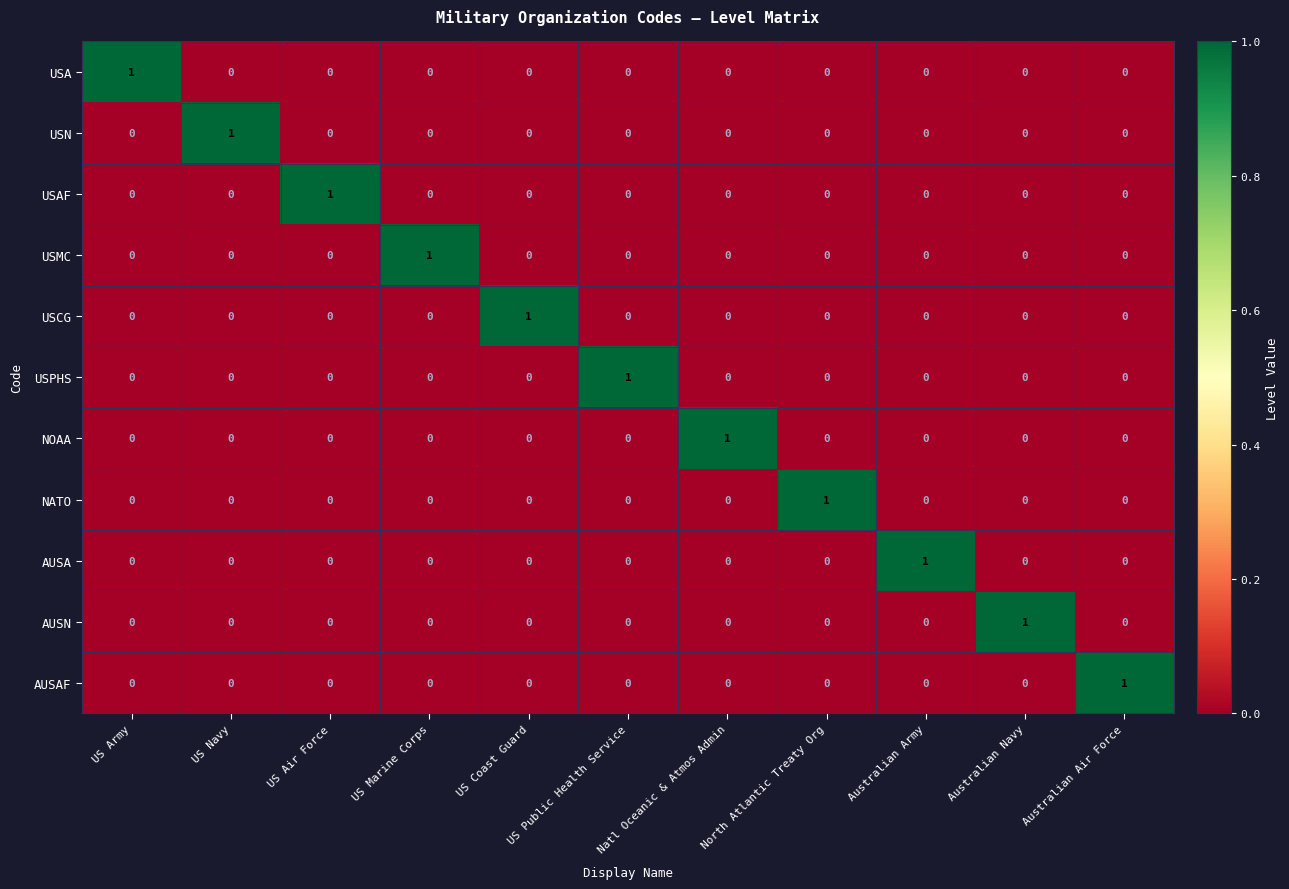

Count the NOAA values in the range 0 to 1.

11